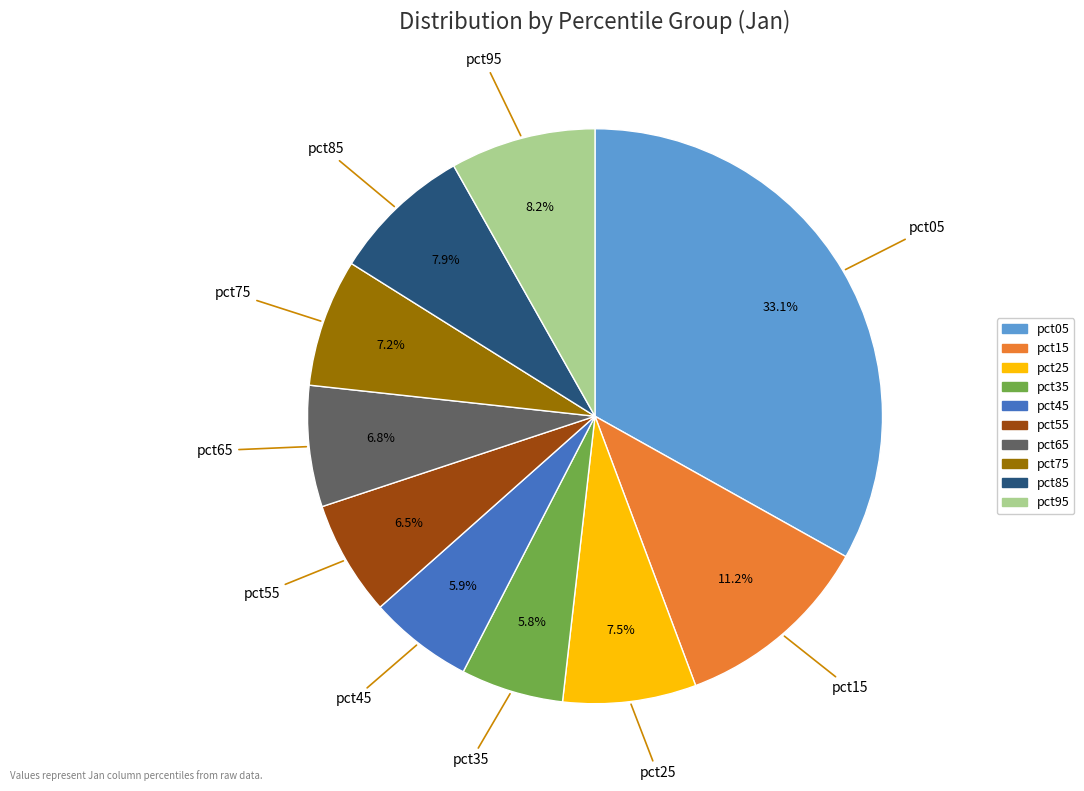

Does any single category account for the majority?

No